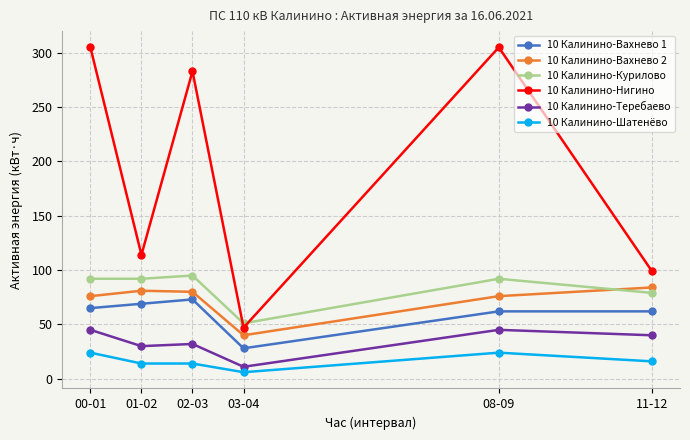

What position from the left is 01-02?

2